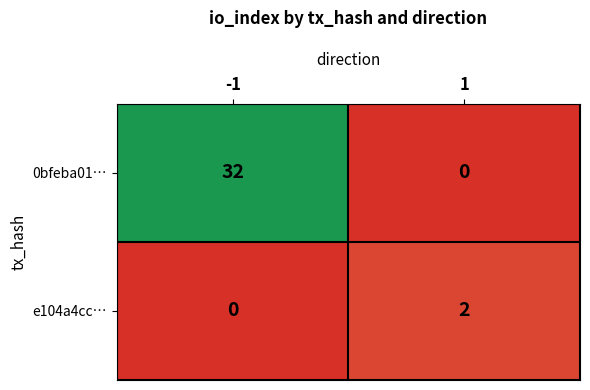

What is the maximum value shown in the chart?

32